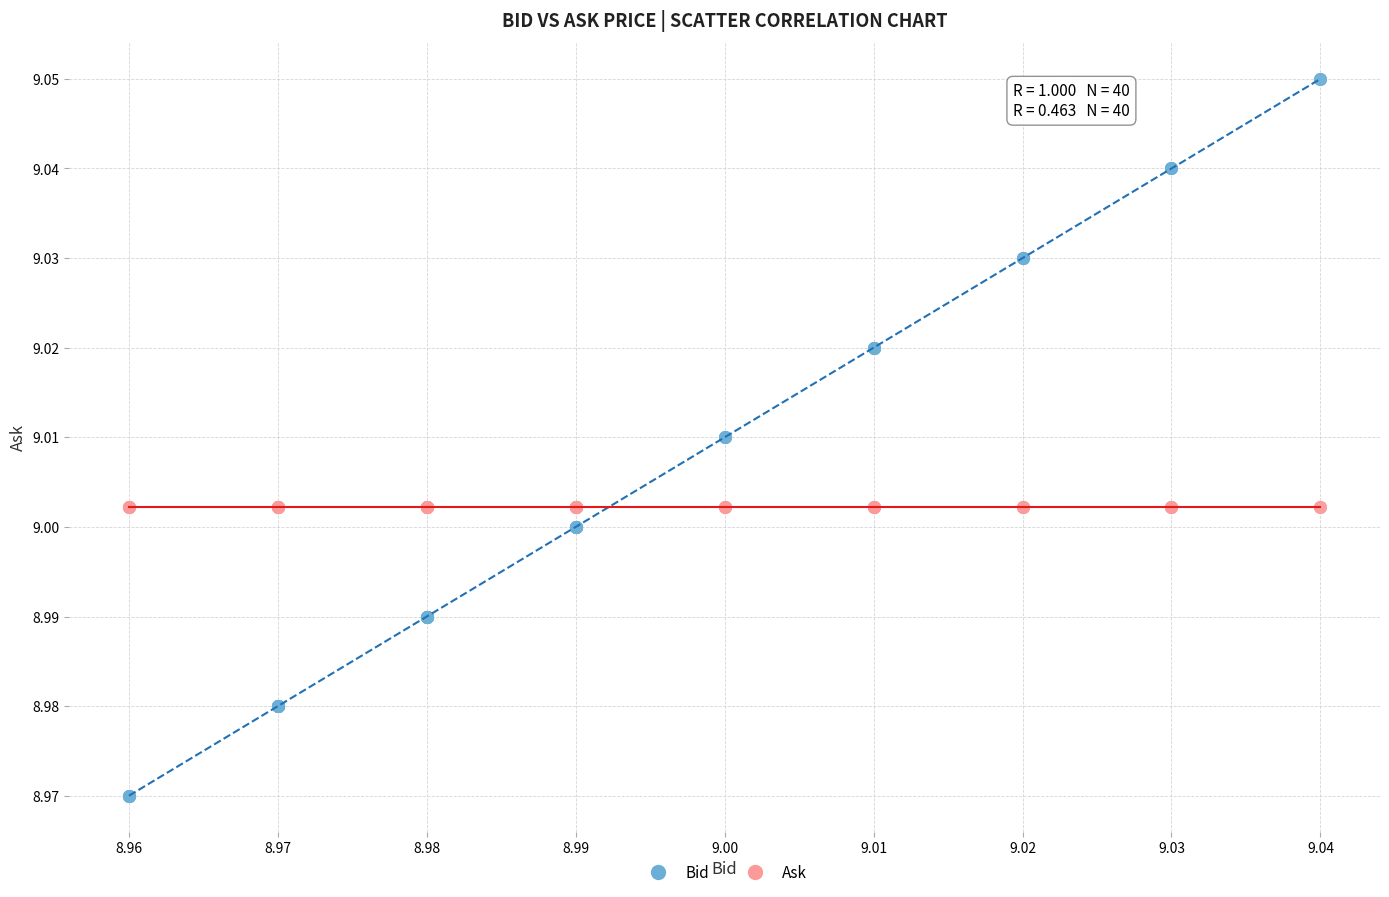

Which series has the largest Y range (max minus min)?

Bid